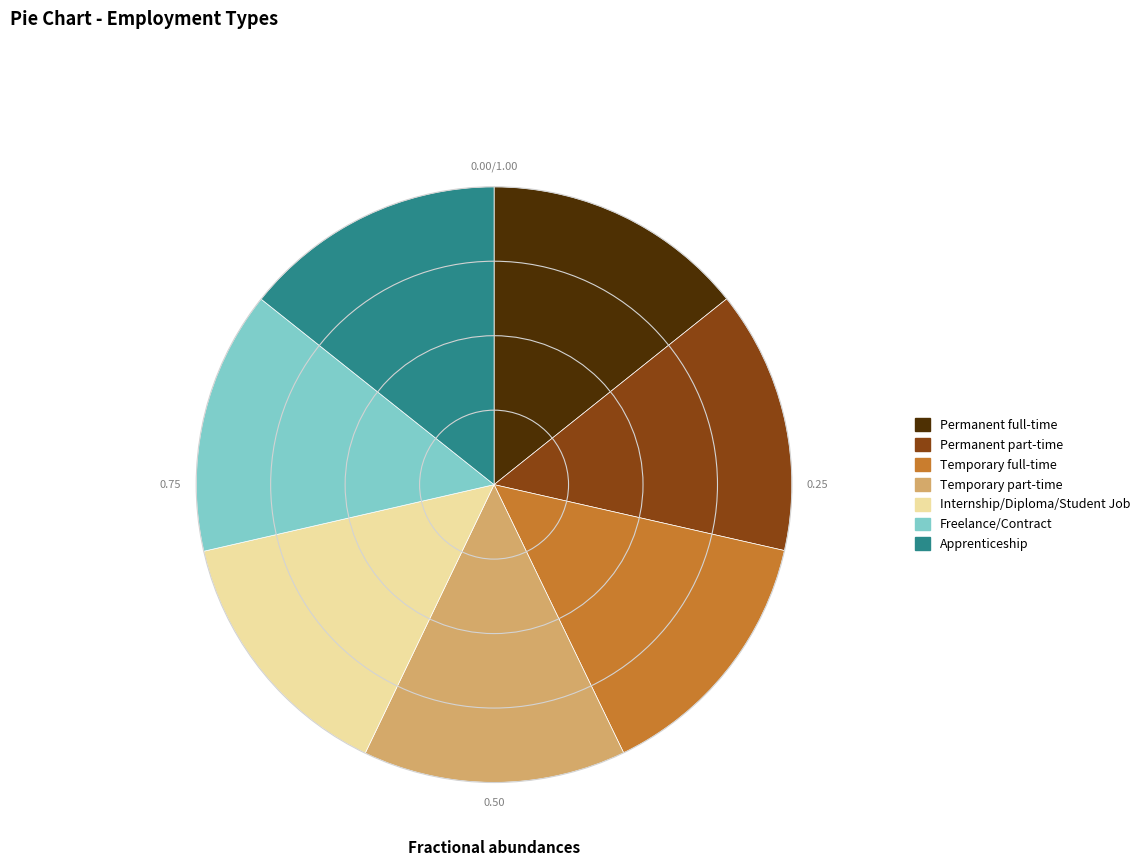

How many segments does this pie chart have?

7